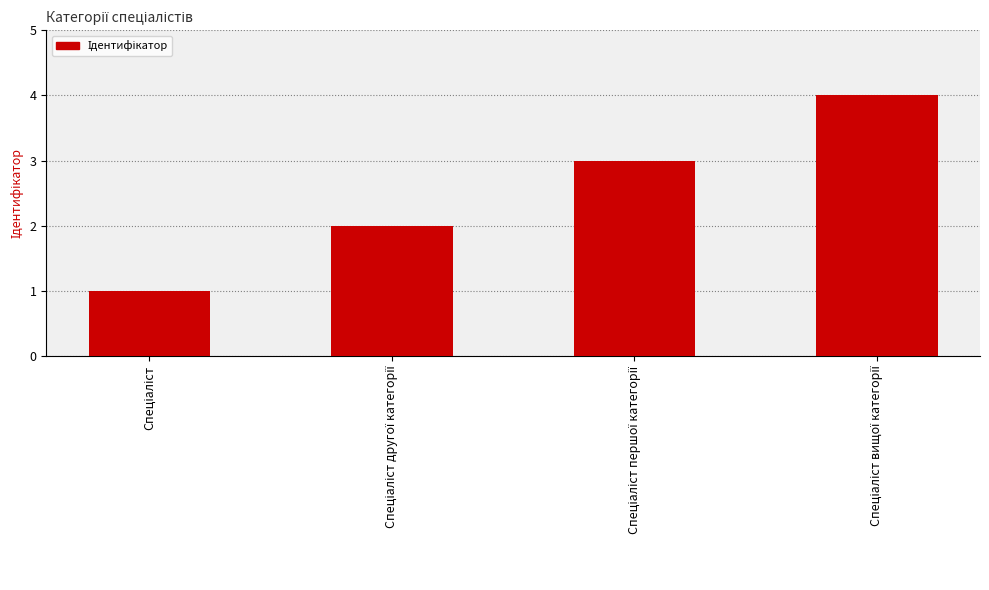

What is the greatest value displayed?

4